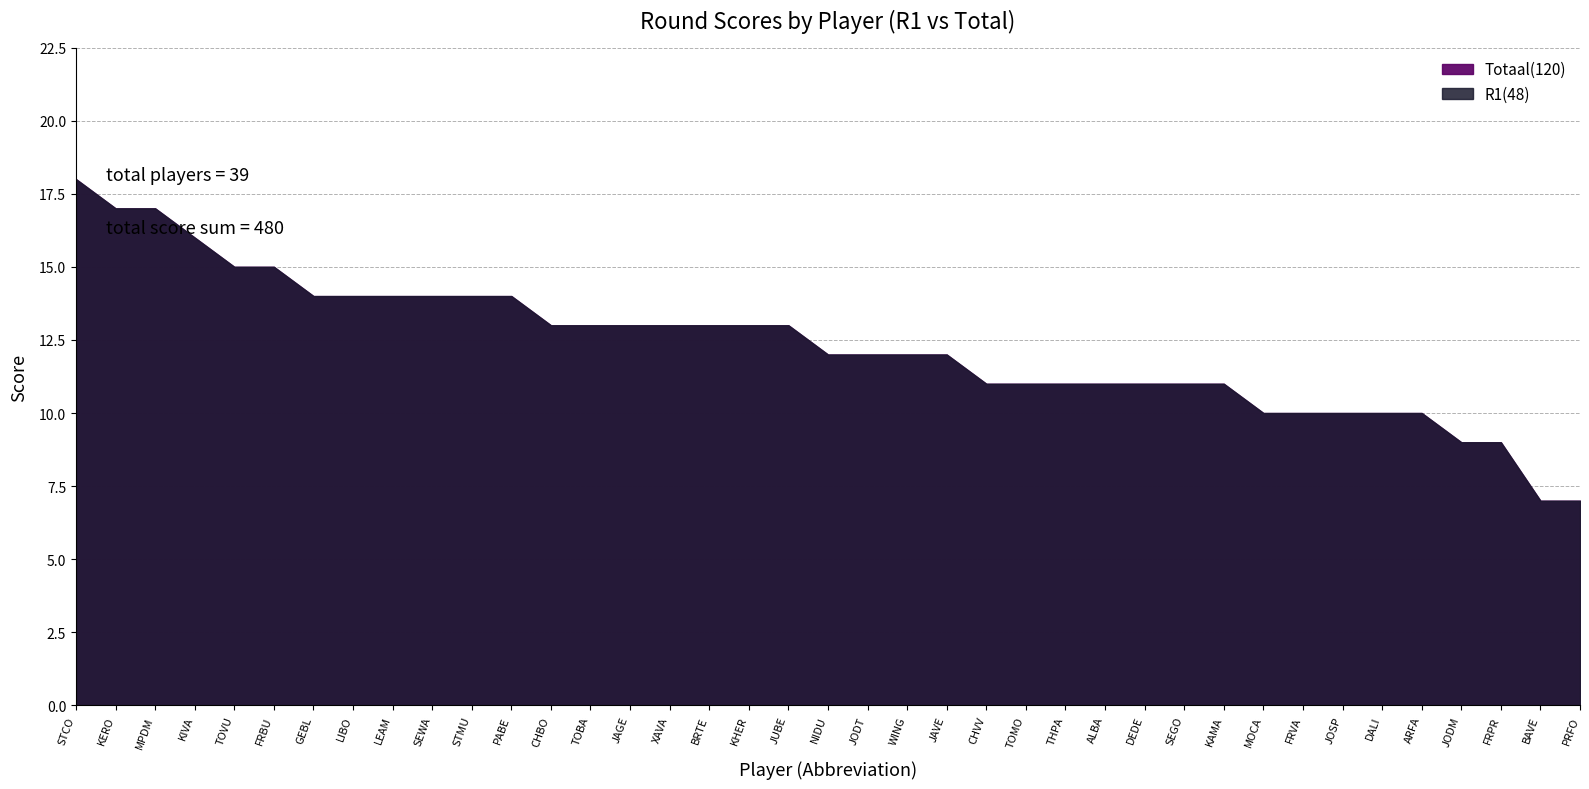

Which category has the lowest value in the R1(48) series?

BAVE